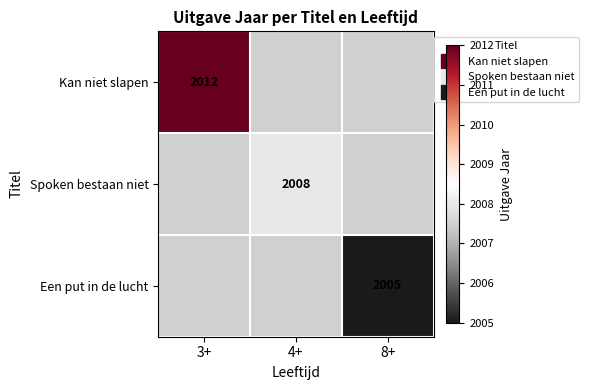

List the series in order of their peak value, highest first.

Kan niet slapen, Spoken bestaan niet, Een put in de lucht